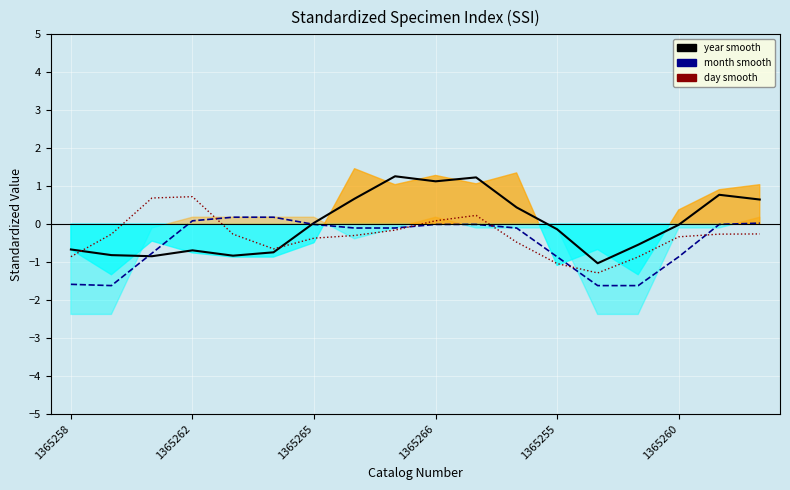

What is the difference between the highest and lowest values at 1365255?

1.0